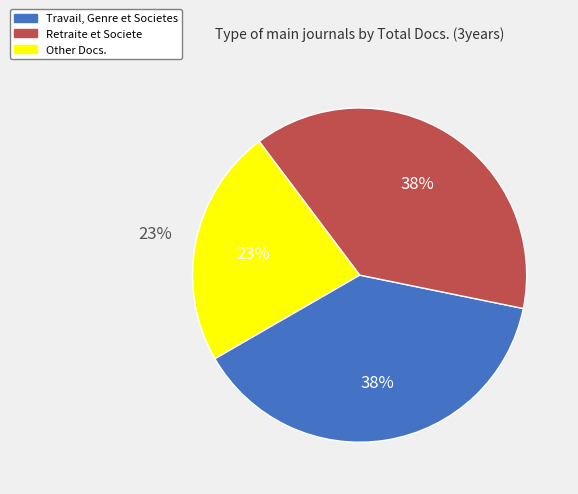

Between Retraite et Societe and Other Docs., which is larger?

Retraite et Societe